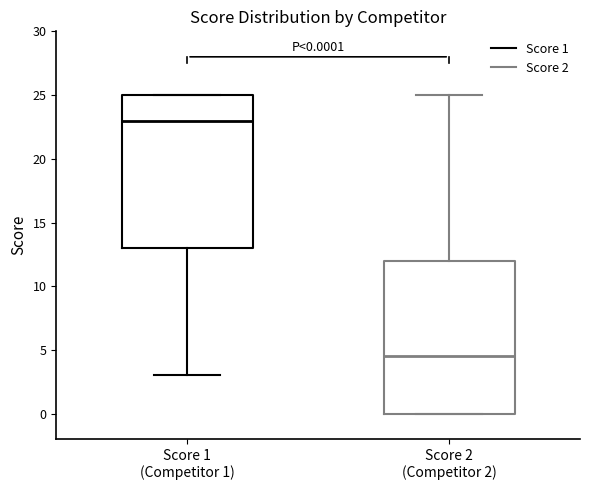

Which box's median line is the highest?

Score 1 (Competitor 1)